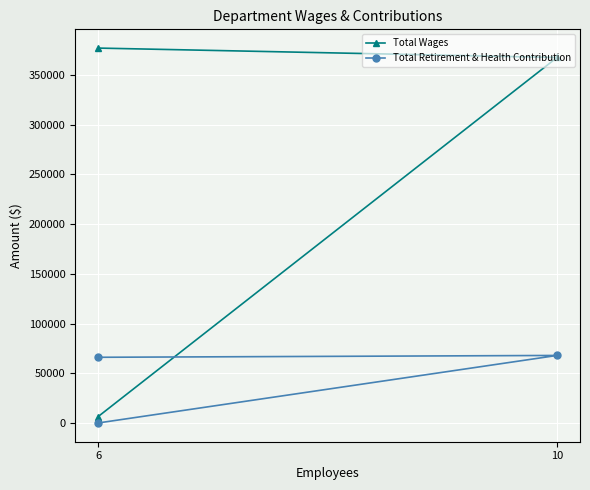

Between 2 and 6, which is larger?

6